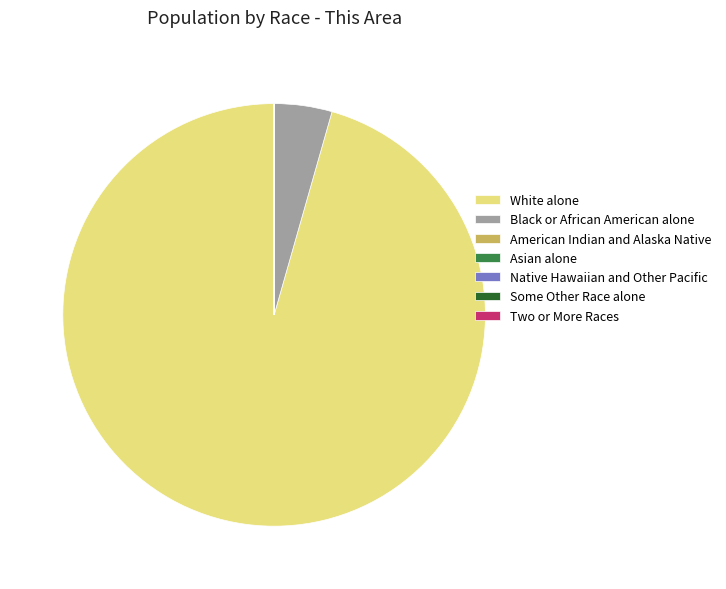

The White alone slice represents 96% of the pie. True or false?

True